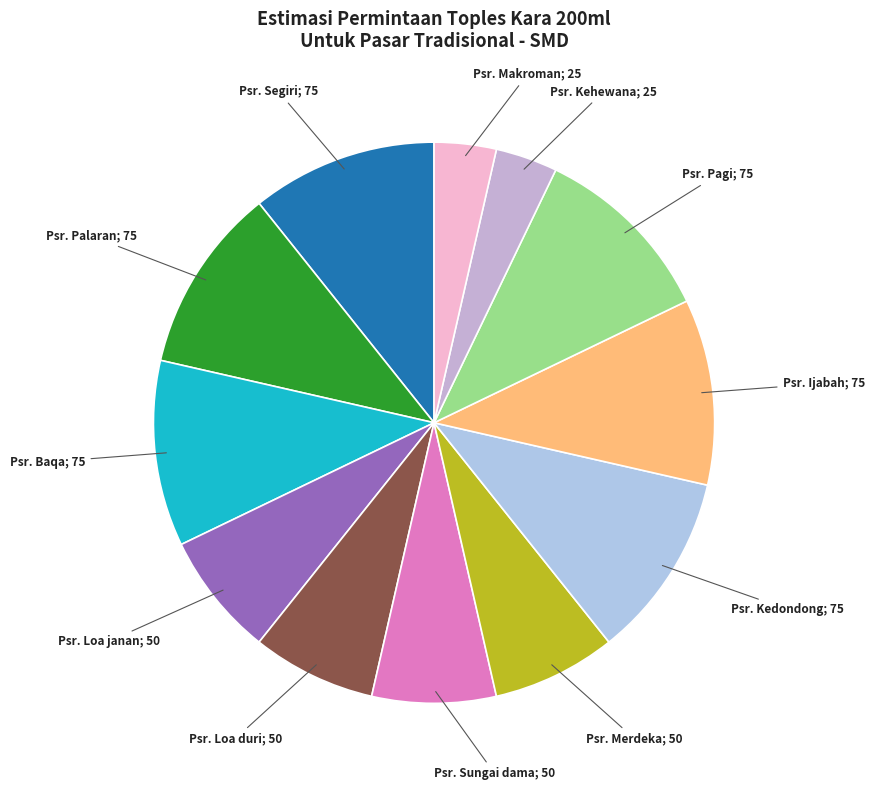

How many slices are in this pie chart?

12